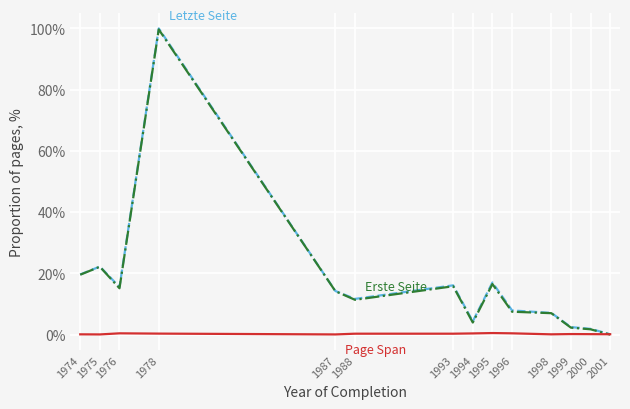

At which category is the sum across all series the highest?

1978